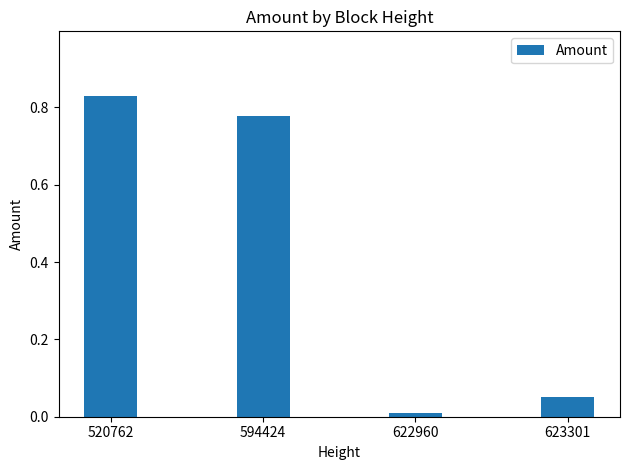

Does the chart contain stacked bars?

No